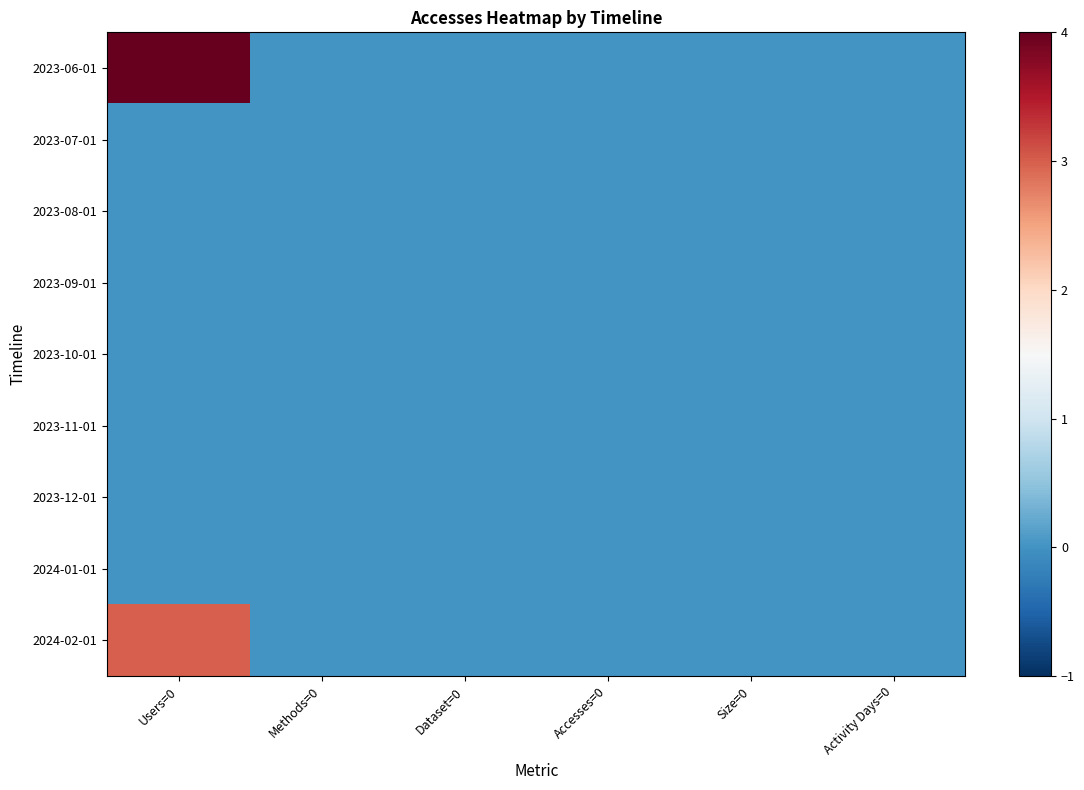

Between Methods=0 and Users=0, which is larger?

Users=0